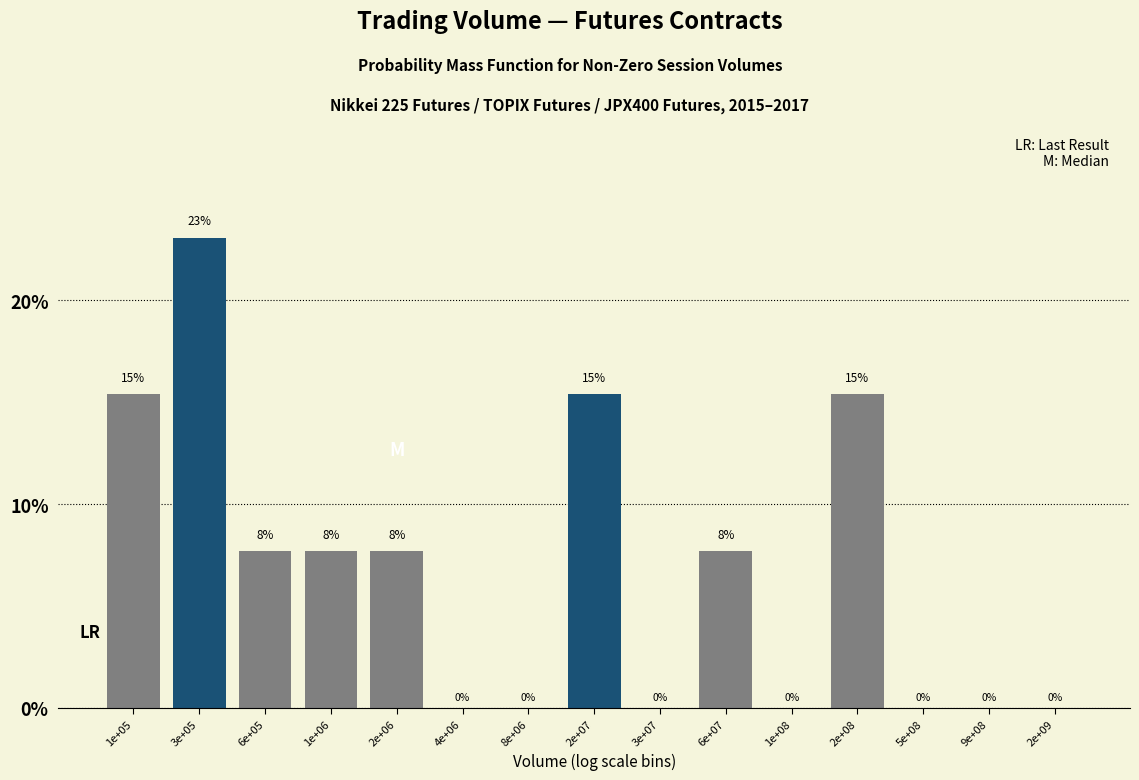

What value does the data have at 6e+05?

7.7